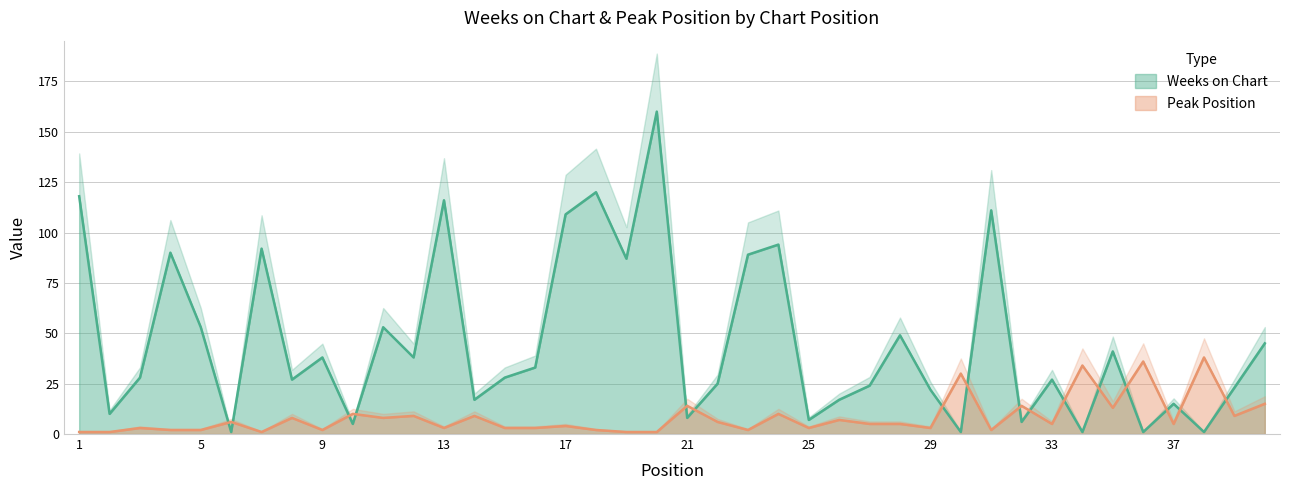

What is the total value across all series at 19?

88